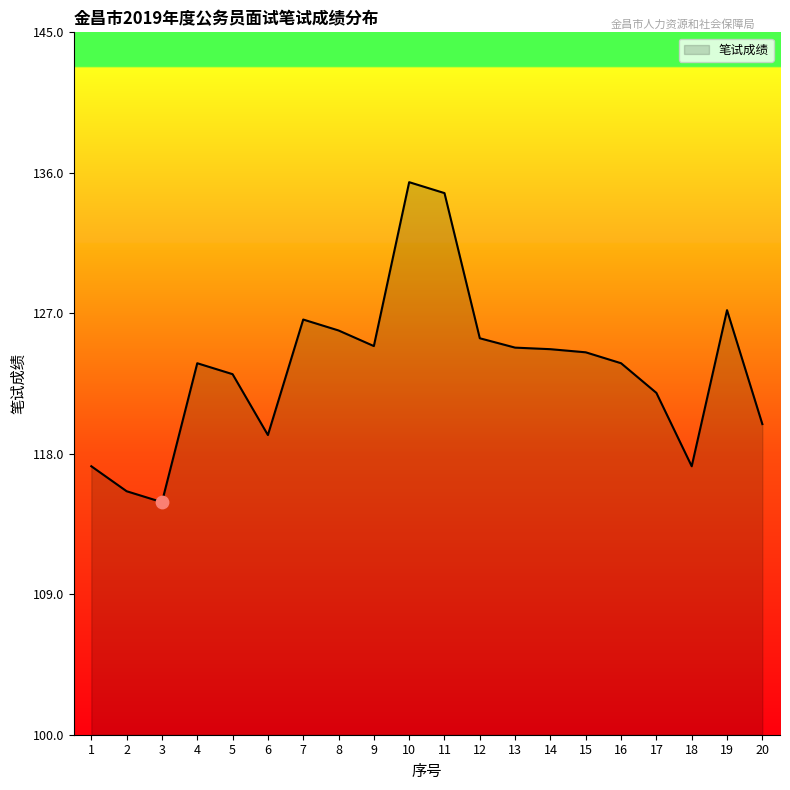

Approximately how many times larger is the value at 11 compared to 18?

1.1